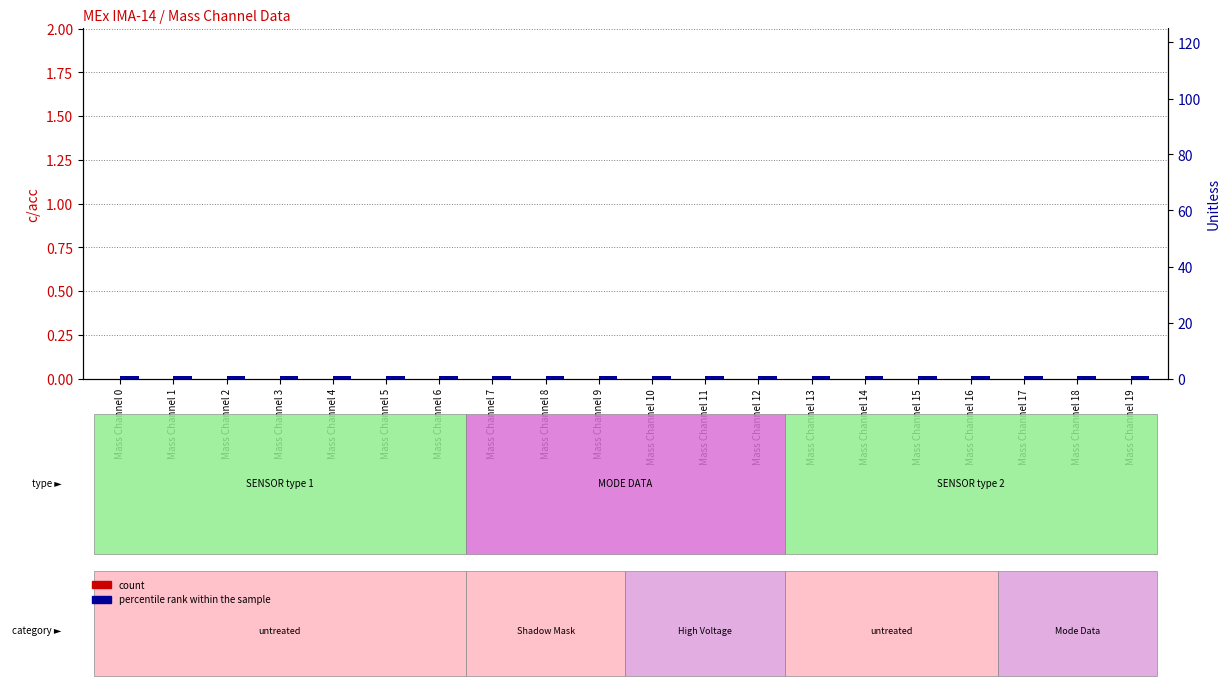

At which label is percentile rank within the sample closest to 1?

Mass Channel 0